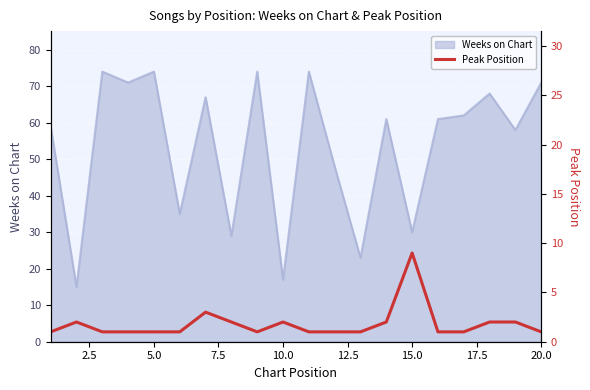

What is the sum of all values?

36